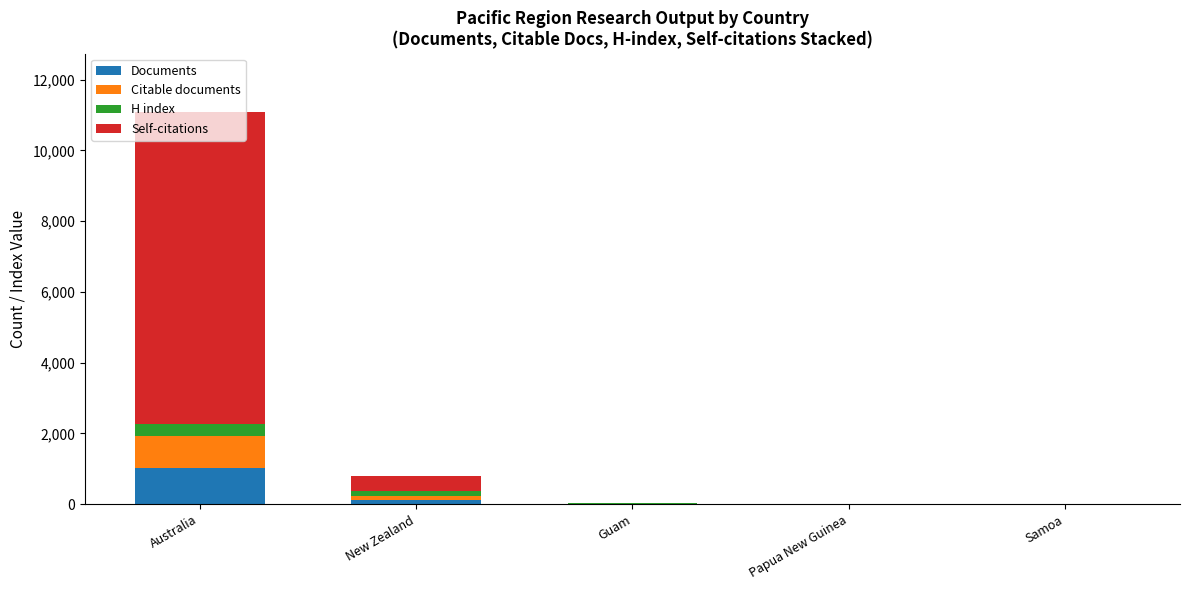

What is the sum of all Documents values?

1150